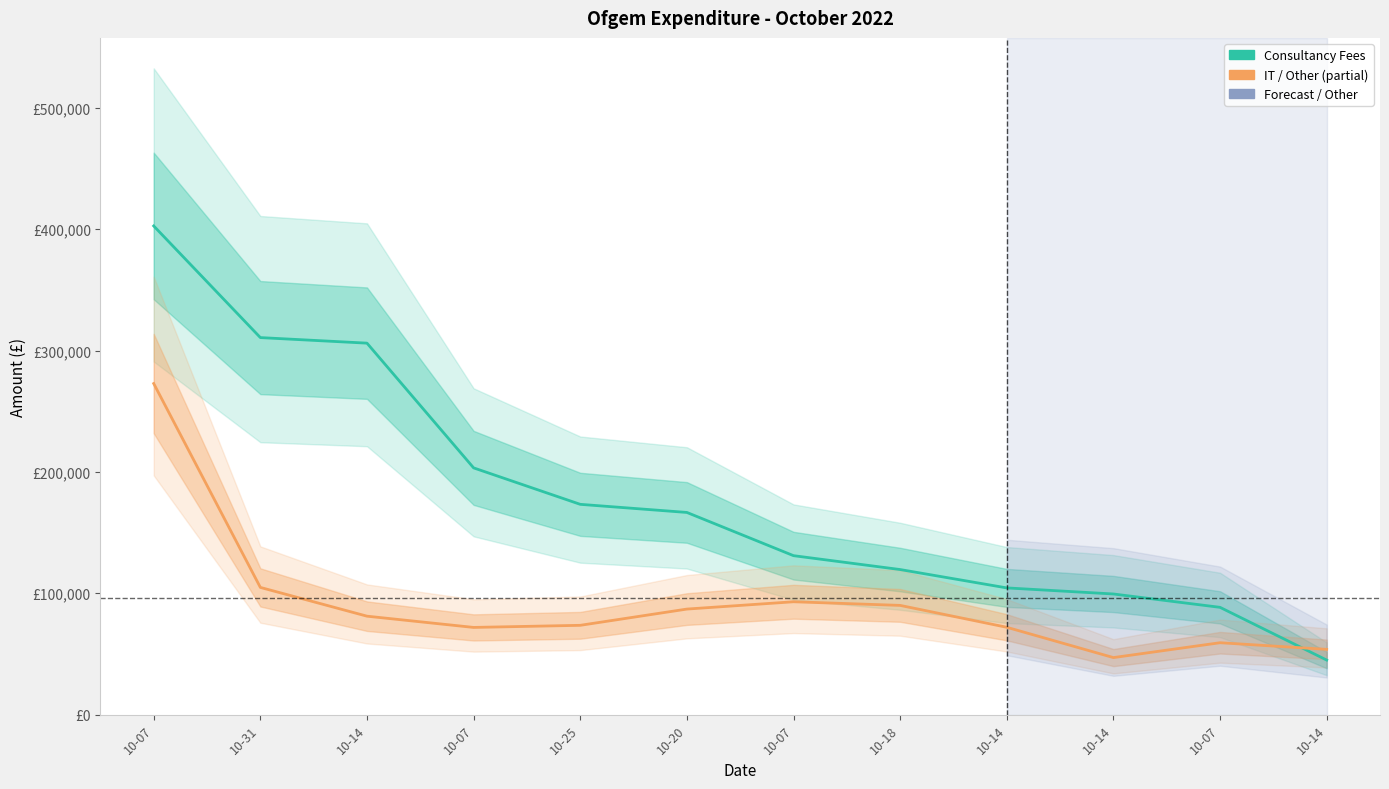

At which label does IT / Other first exceed 81117?

10-07